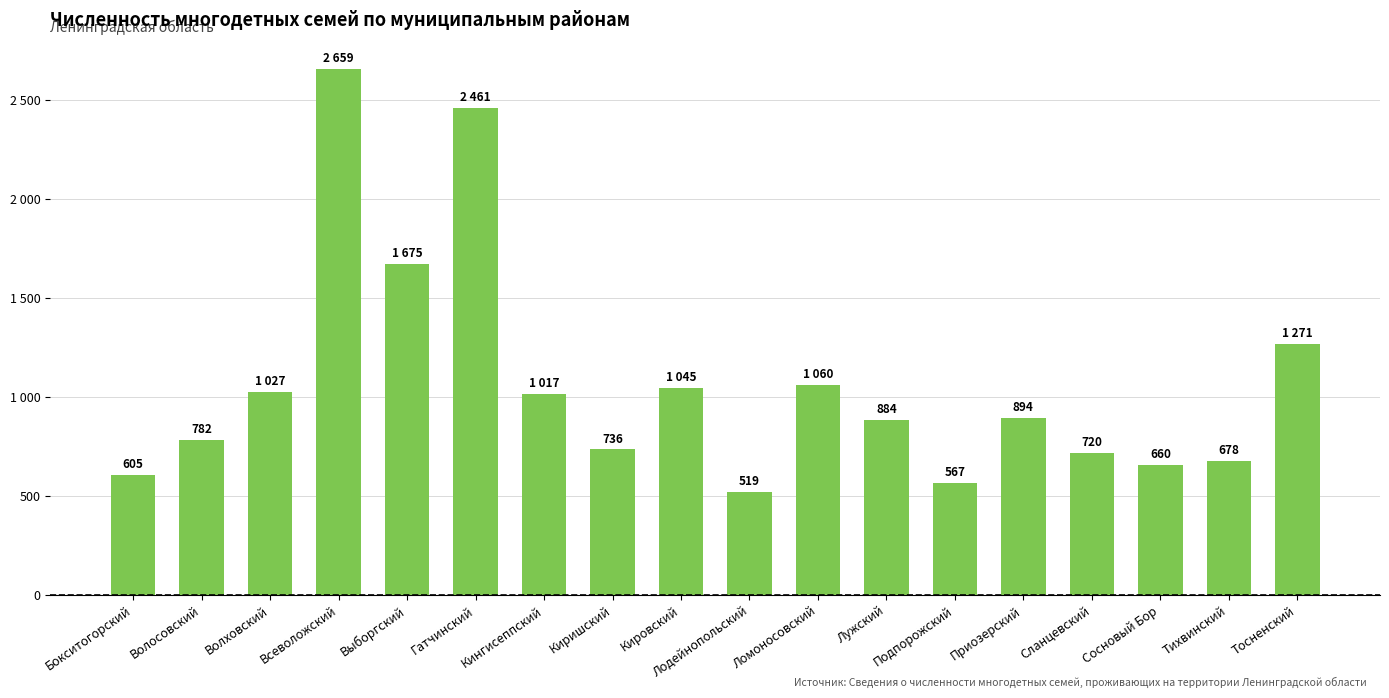

What is the label of the 18th bar from the right?

Бокситогорский